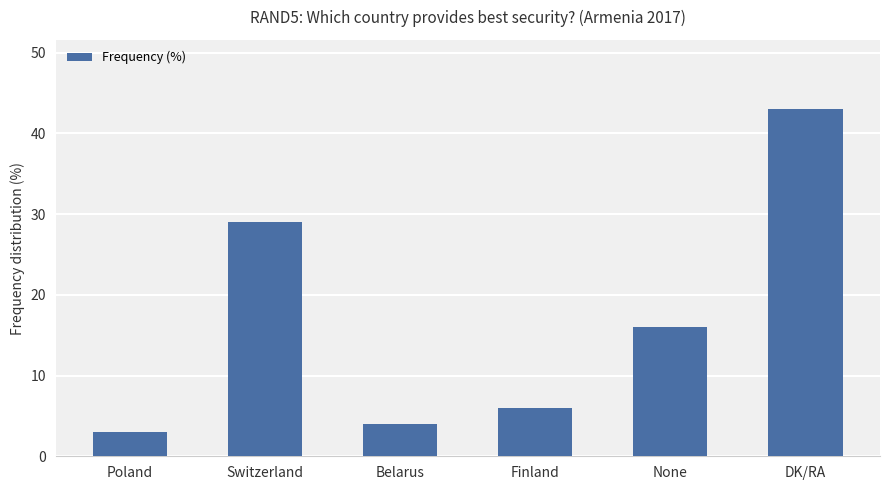

Reading left to right, what are all the values shown in this chart?

Poland=3	Switzerland=29	Belarus=4	Finland=6	None=16	DK/RA=43